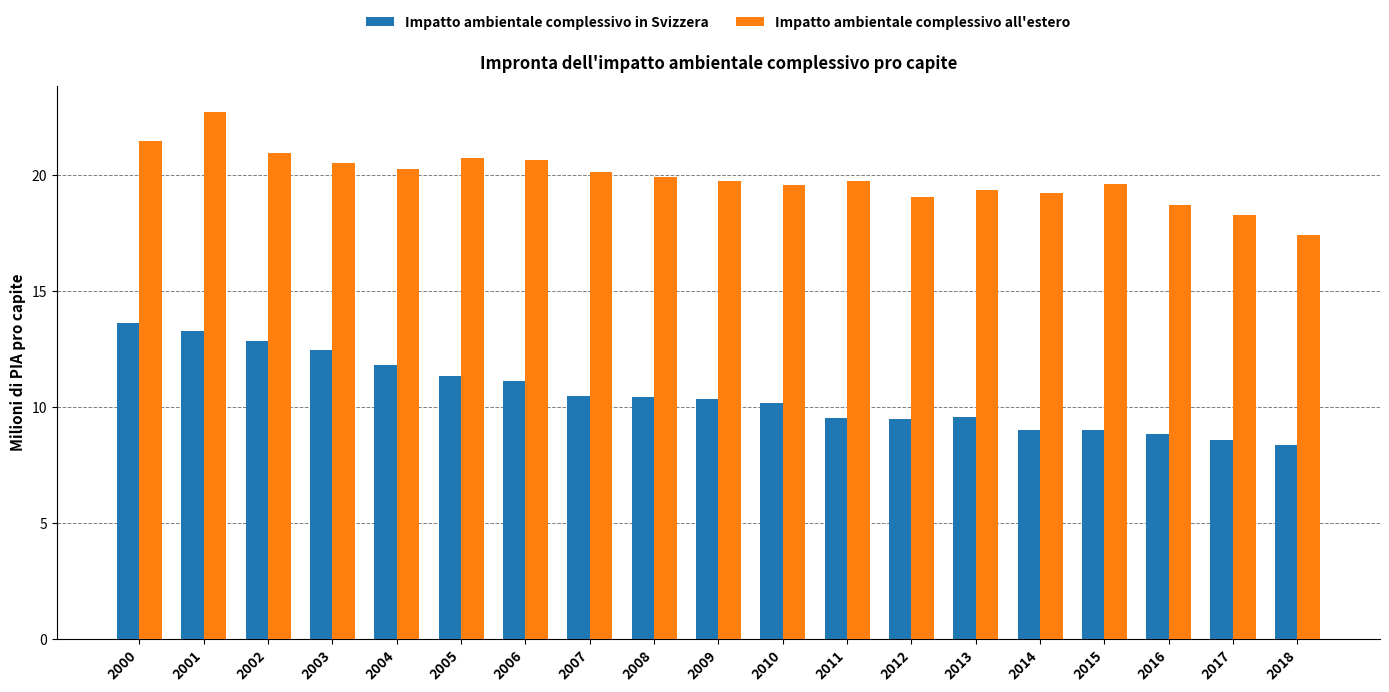

At 2016, list the series in order from largest to smallest.

Impatto ambientale complessivo all'estero, Impatto ambientale complessivo in Svizzera